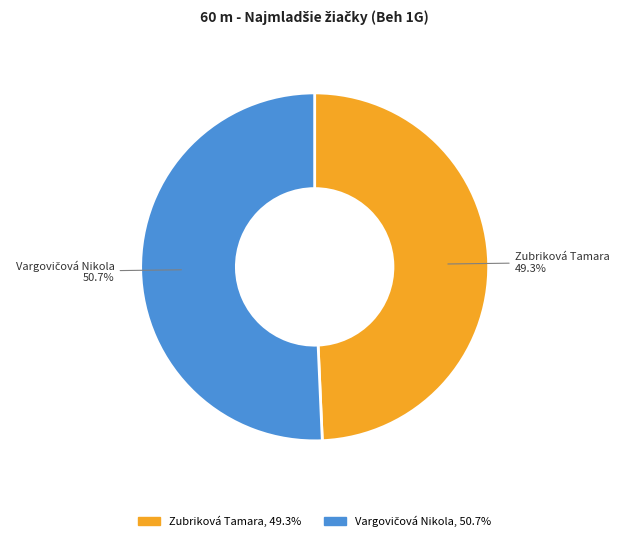

Does Zubriková Tamara account for over 50% of the chart?

No